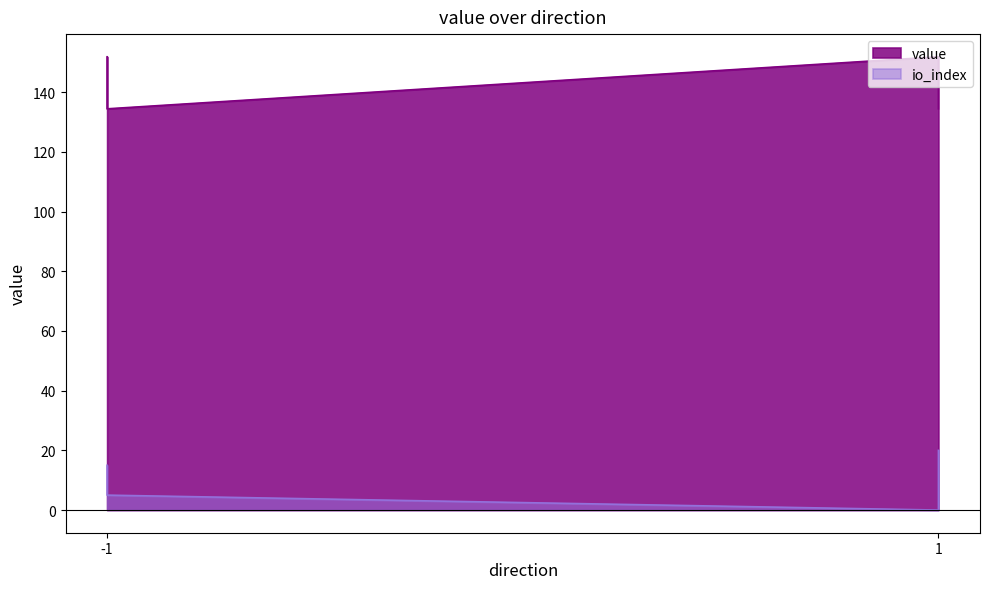

True or false: io_index and value intersect in this chart.

False